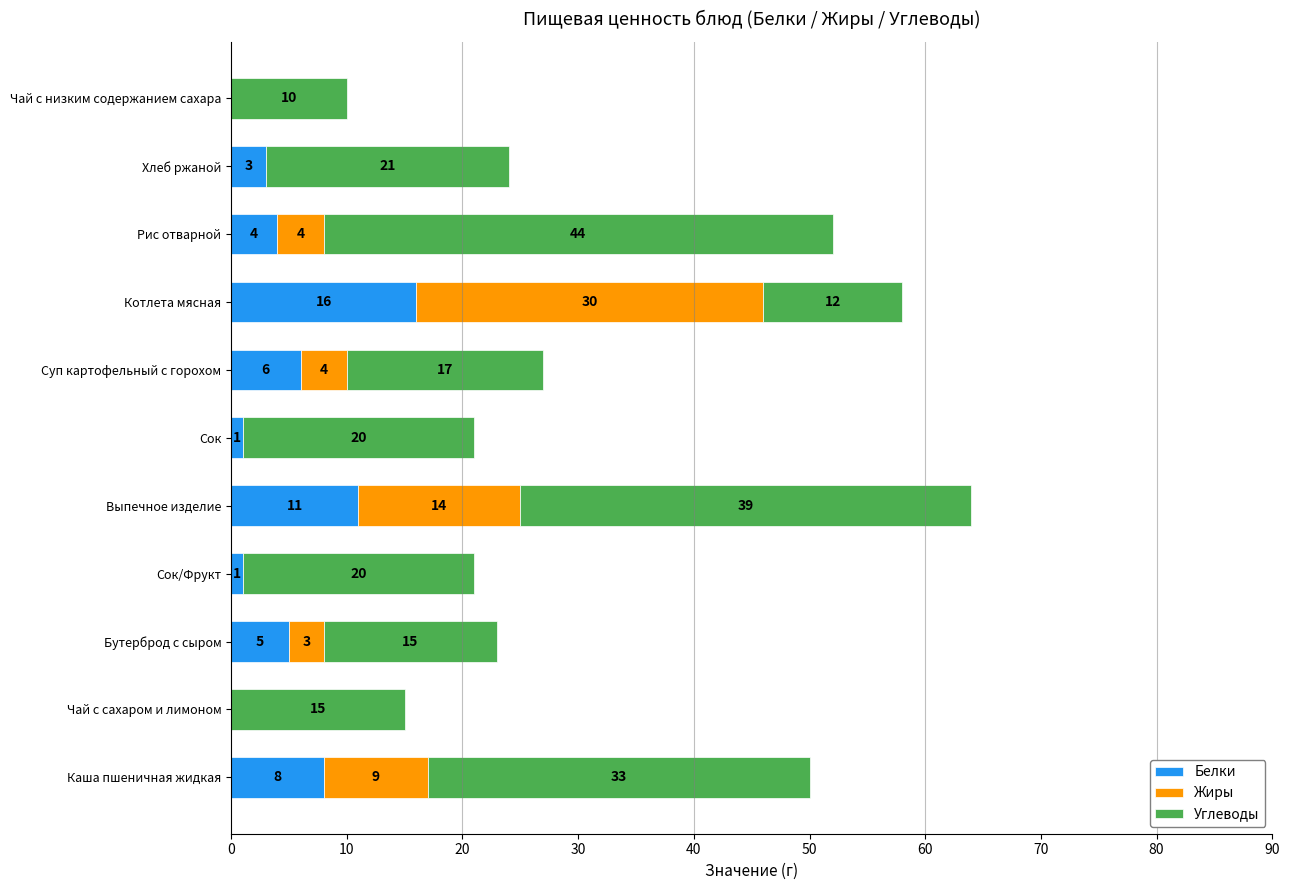

At which label is Белки closest to 8?

Каша пшеничная жидкая